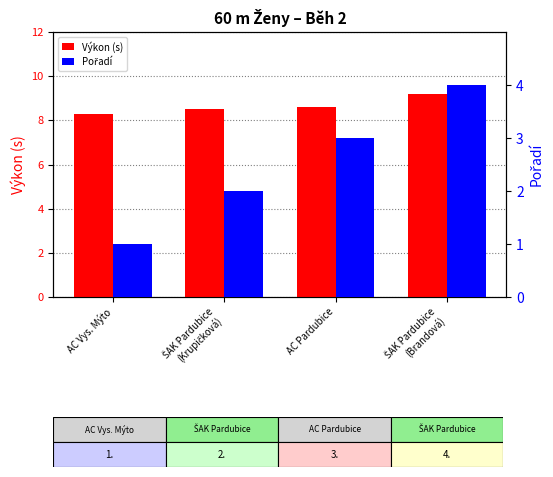

Is it true that Výkon (s) equals 3.5 at ŠAK Pardubice
(Brandová)?

False